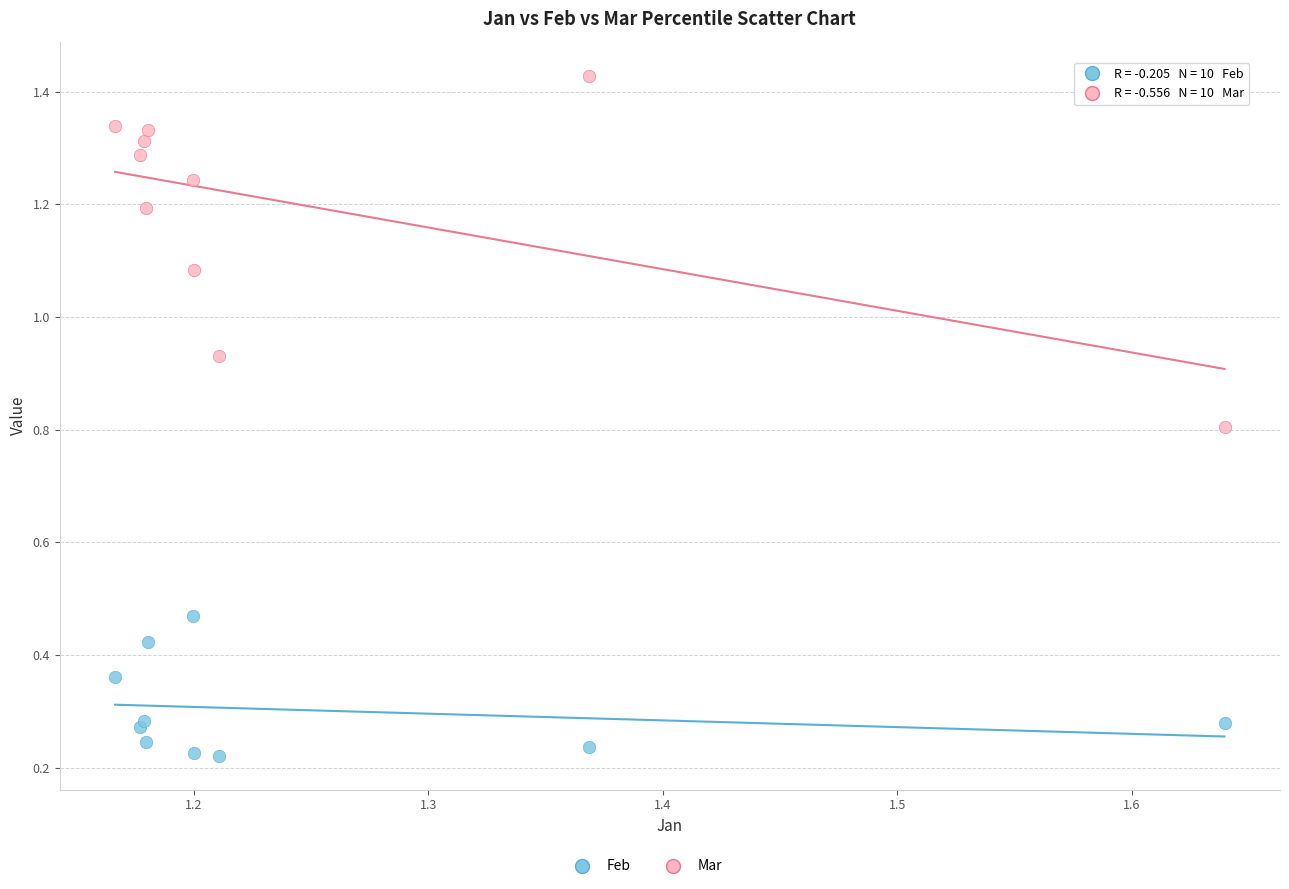

Which series contains the lowest Y value?

Feb